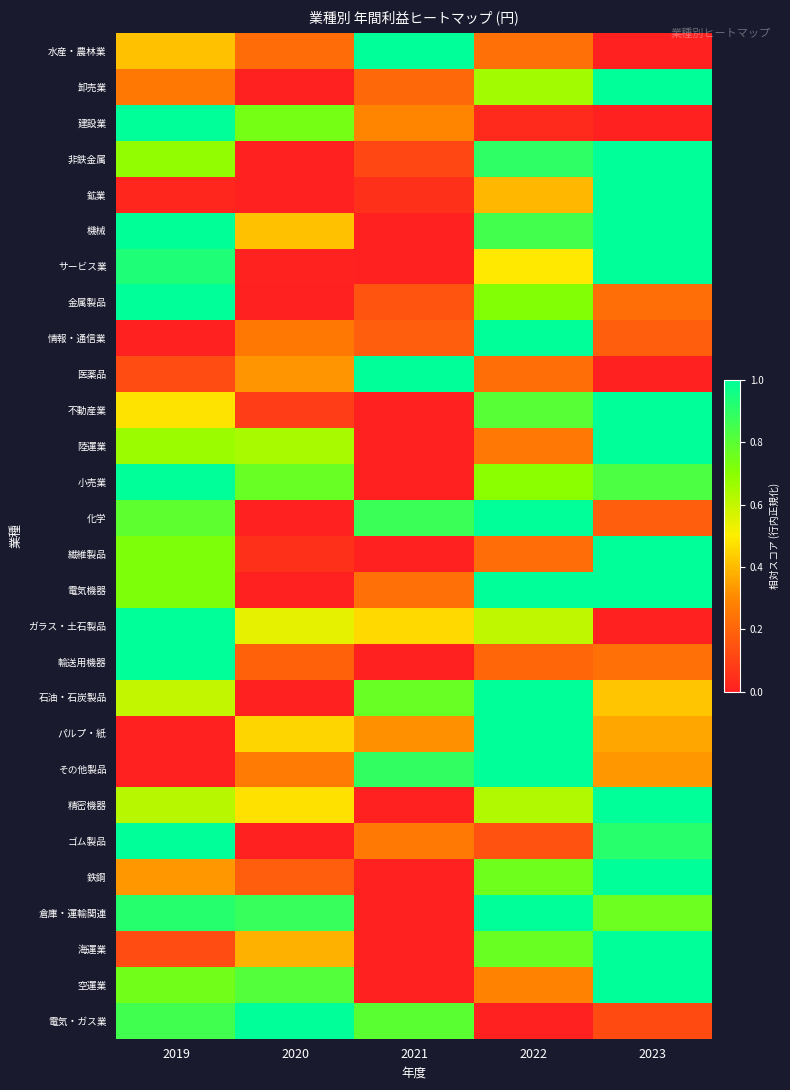

How many data points does each series have?

5